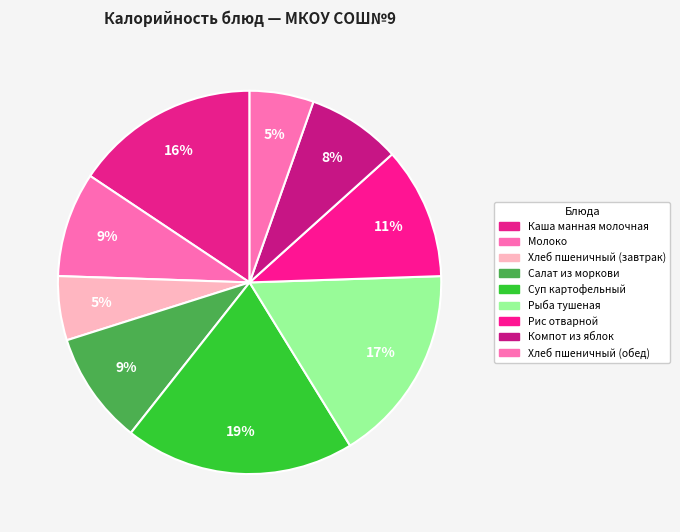

What is the smallest slice in the pie chart?

Хлеб пшеничный (завтрак)